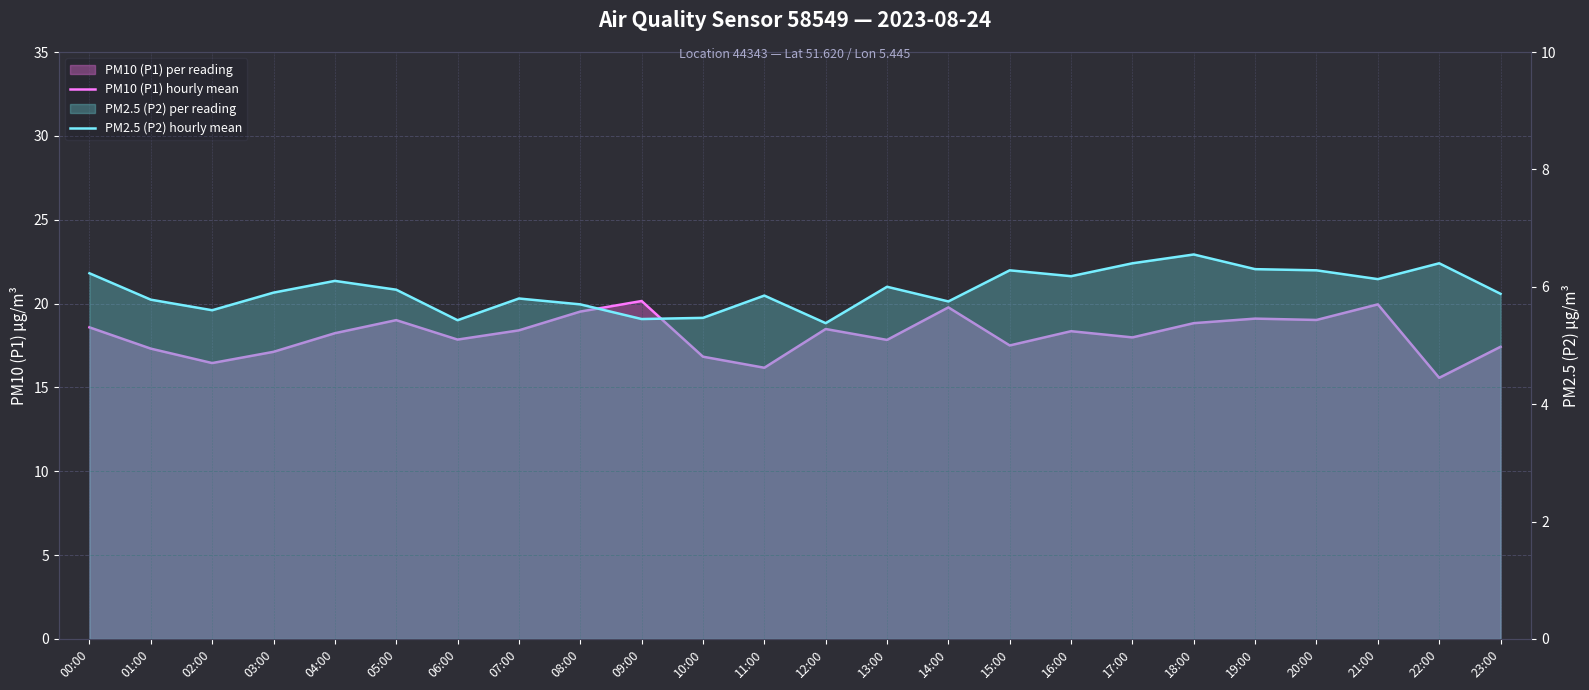

At 07:00, list the series in order from largest to smallest.

PM10 (P1) hourly mean, PM2.5 (P2) hourly mean